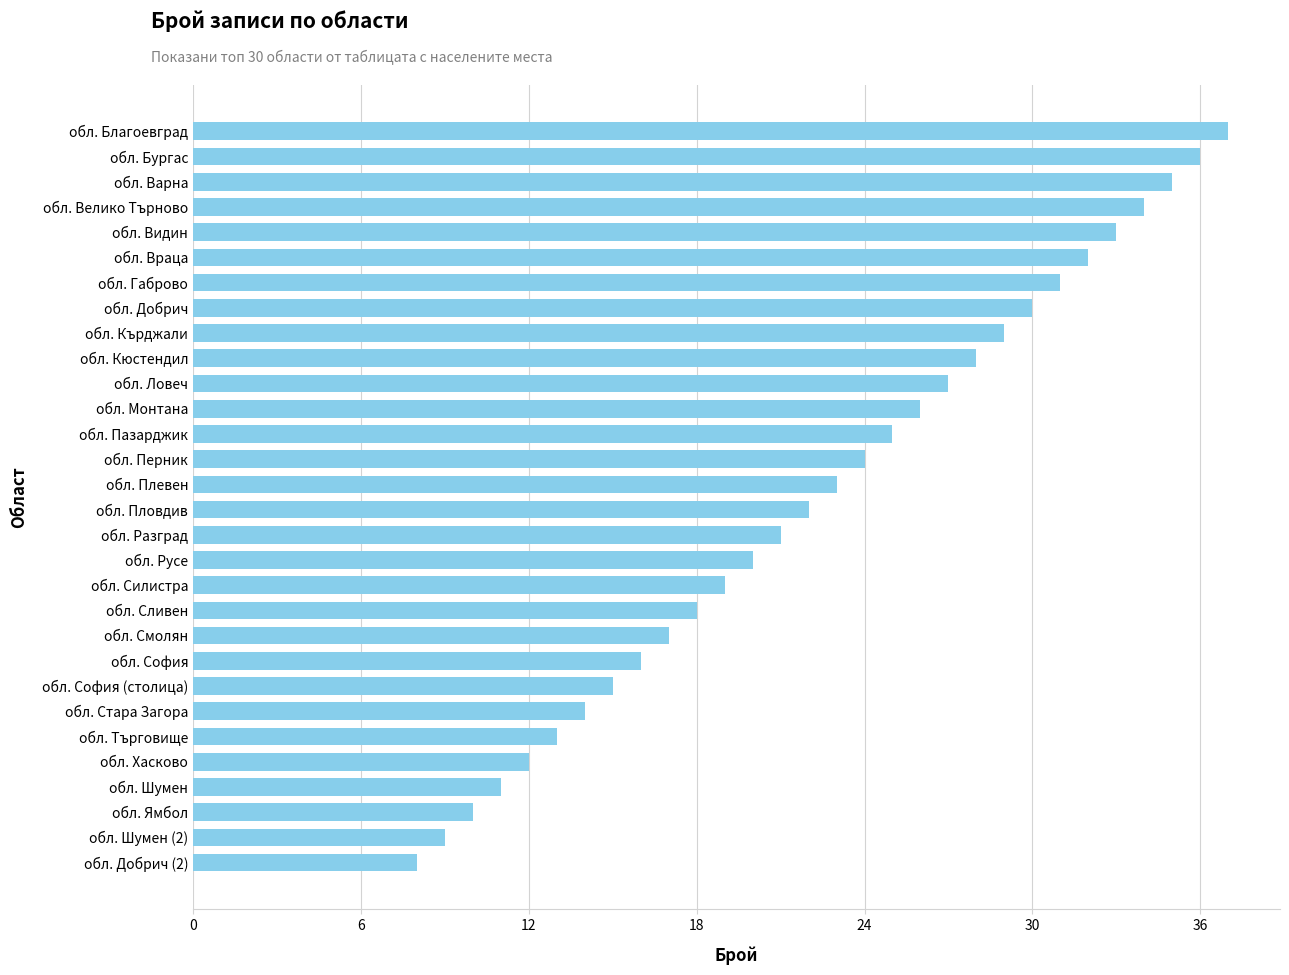

What is the difference between the second highest and second lowest values?

27